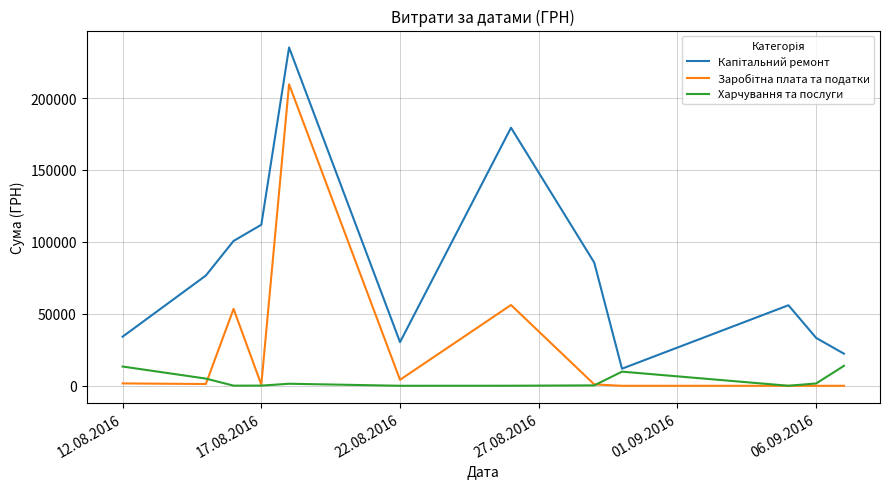

What is the greatest value displayed?

235124.7